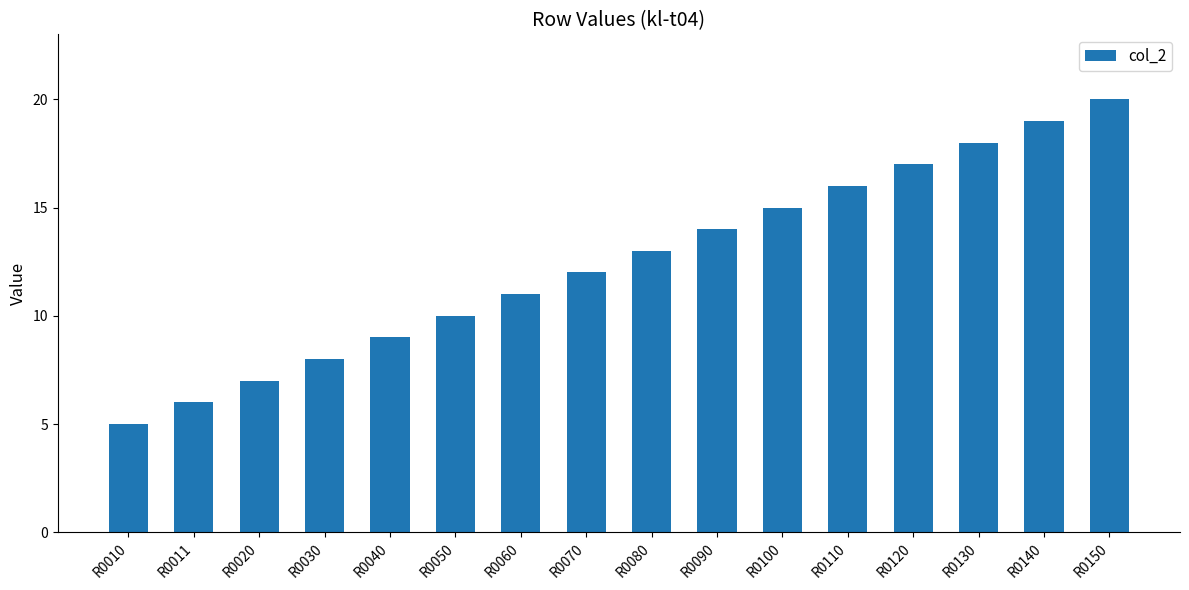

Where is the data nearest to the value 12?

R0070